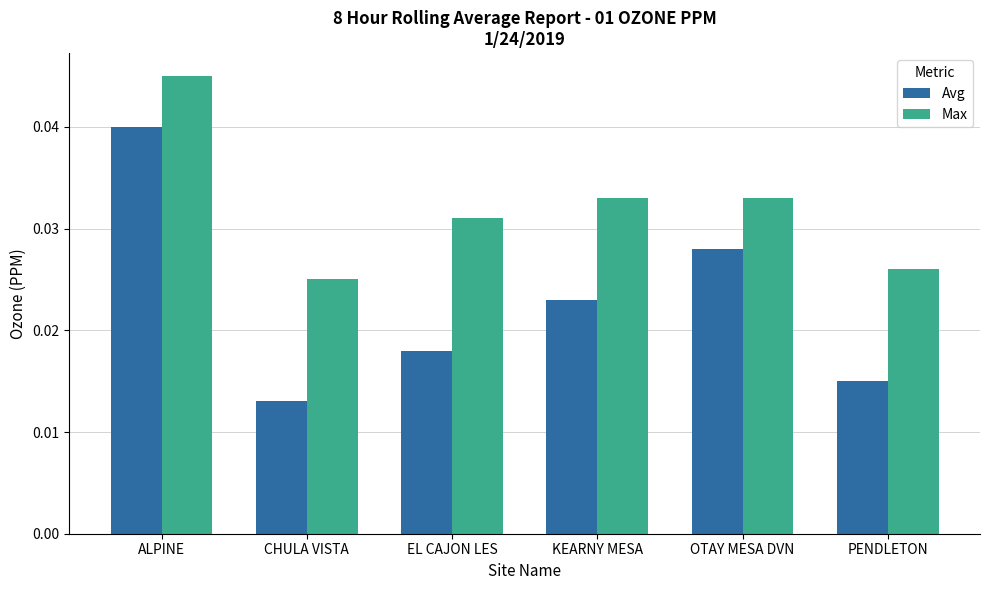

Which series changed the most between CHULA VISTA and OTAY MESA DVN?

Avg